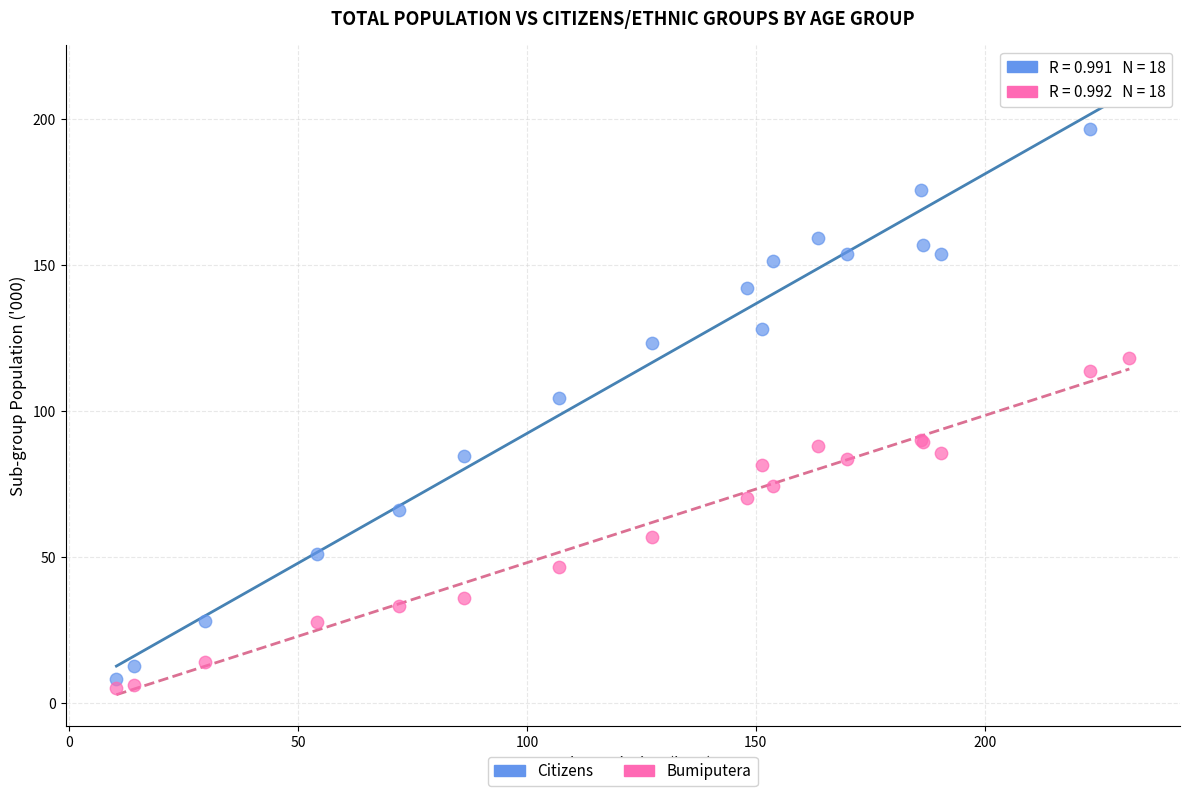

Which series reaches the minimum Y coordinate?

Bumiputera